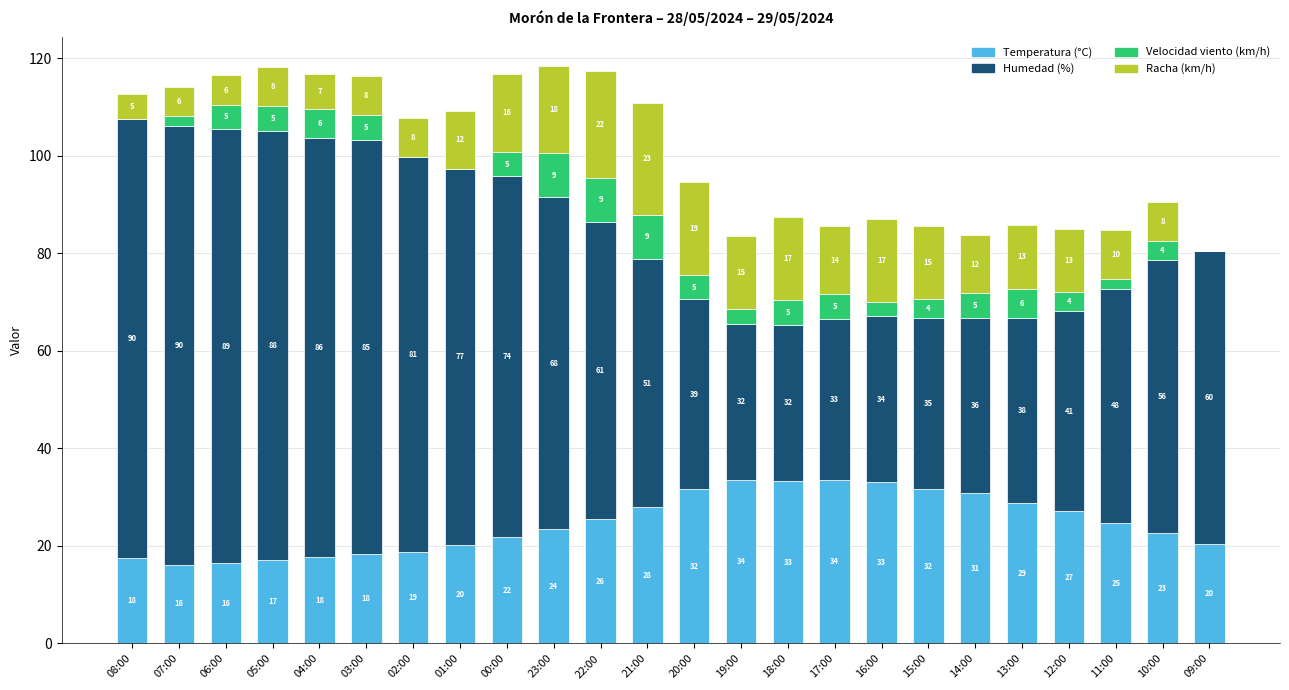

At which category is the sum across all series the highest?

23:00